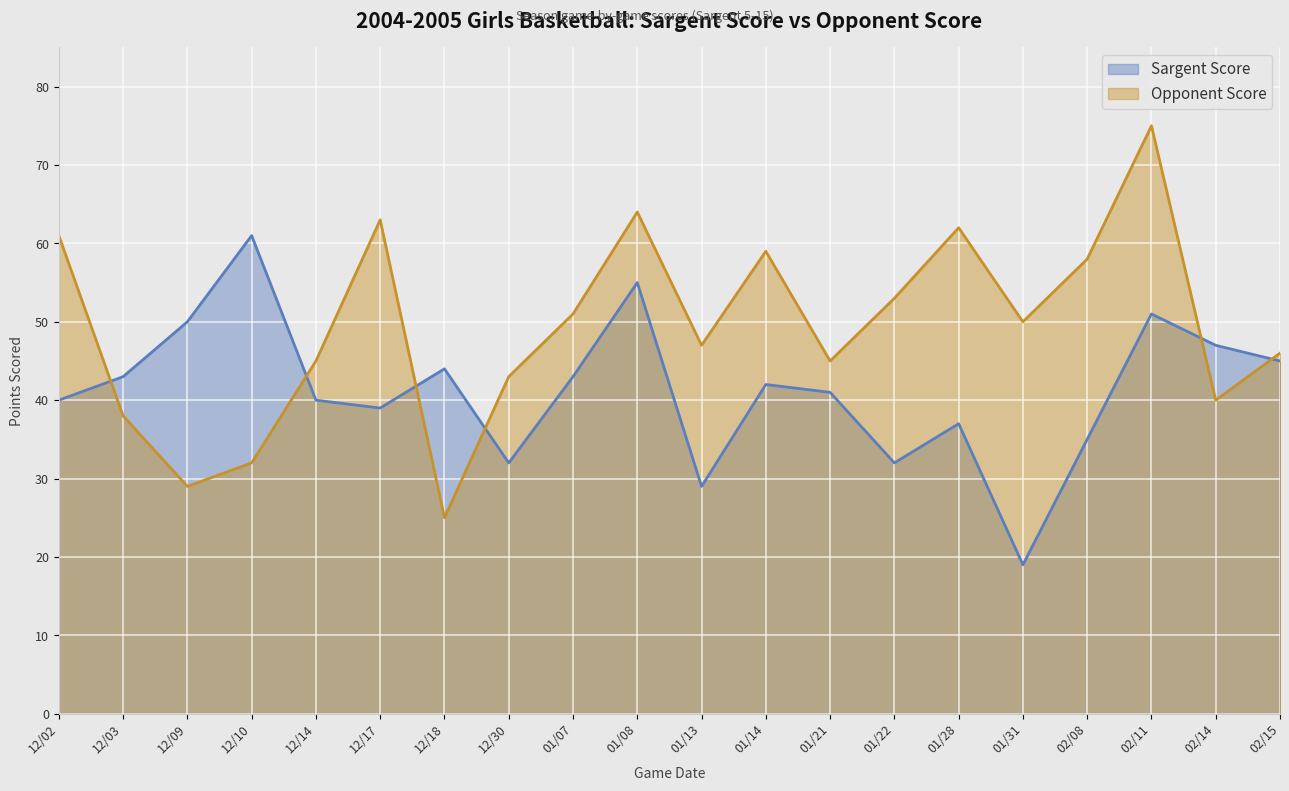

How many lines are shown in the chart?

2